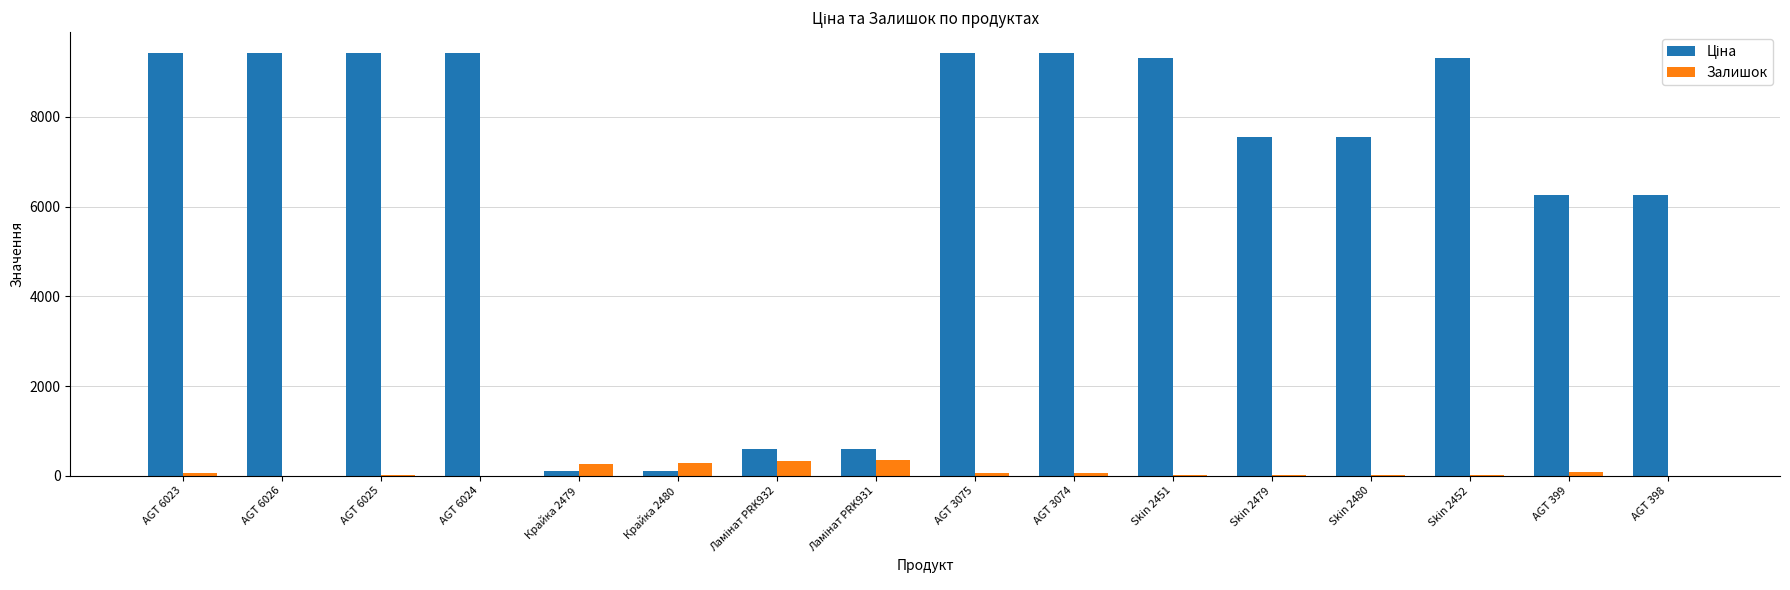

What is the maximum value shown in the chart?

9416.9